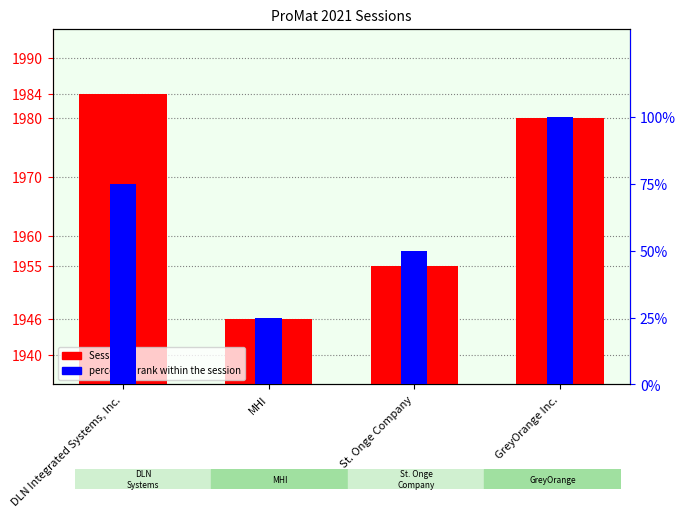

What is the sum of all percentile rank within the session values?

250